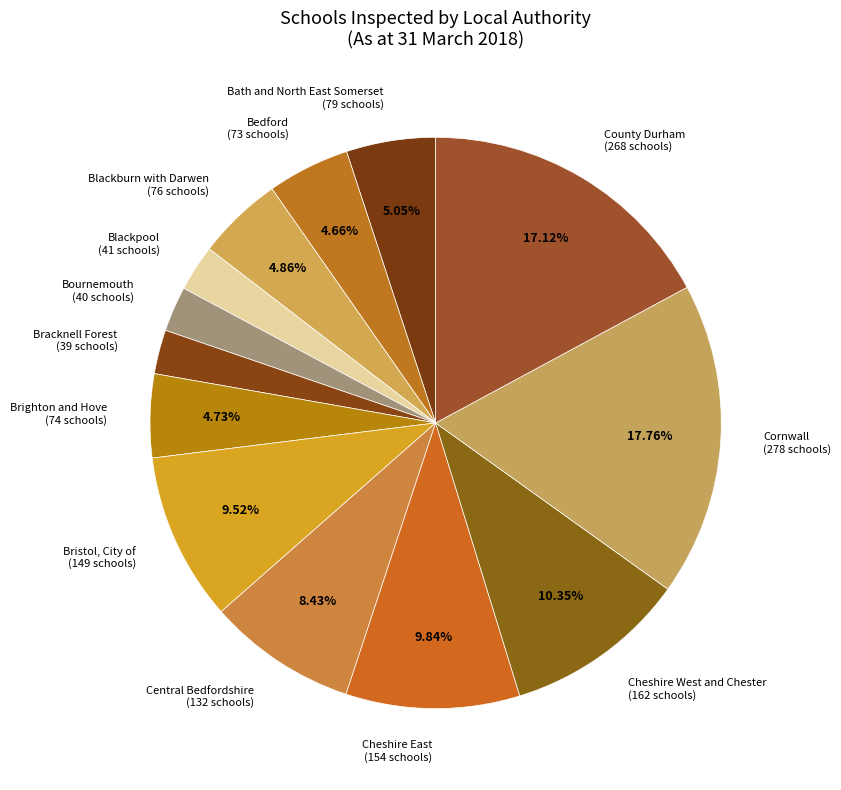

Is it true that Bracknell Forest is 2% of the pie?

True